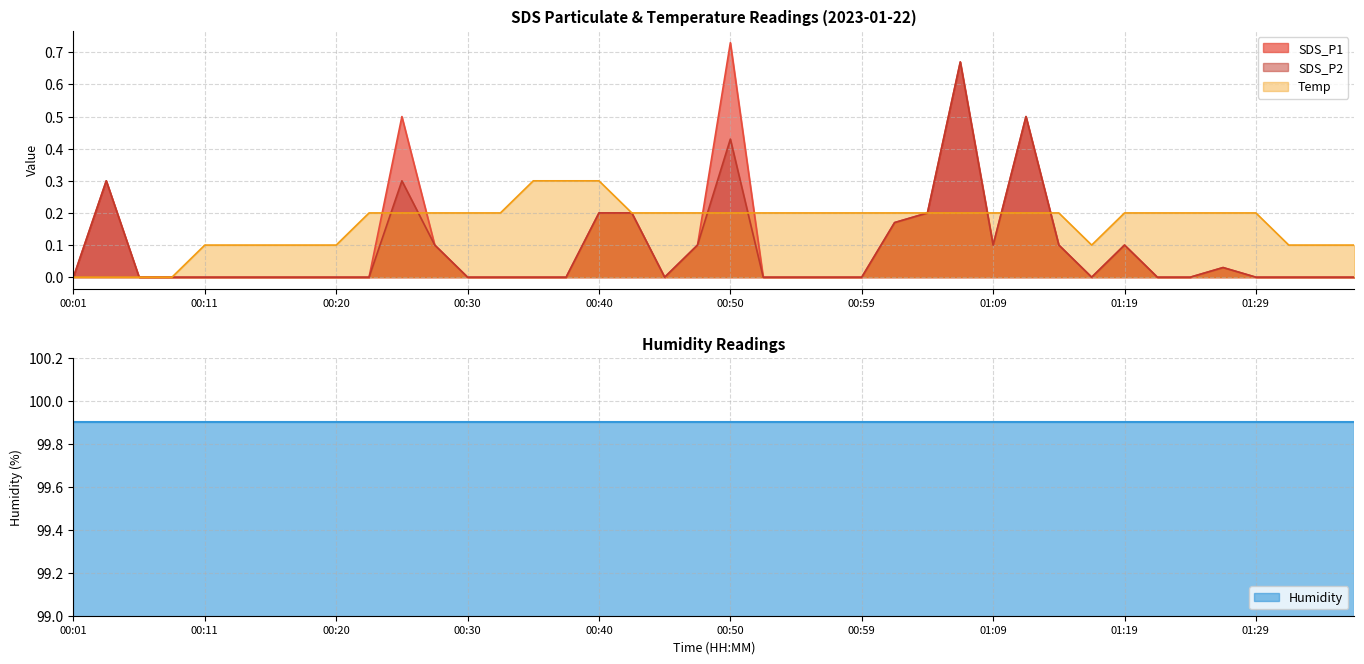

Does the chart display data point markers on the line(s)?

No